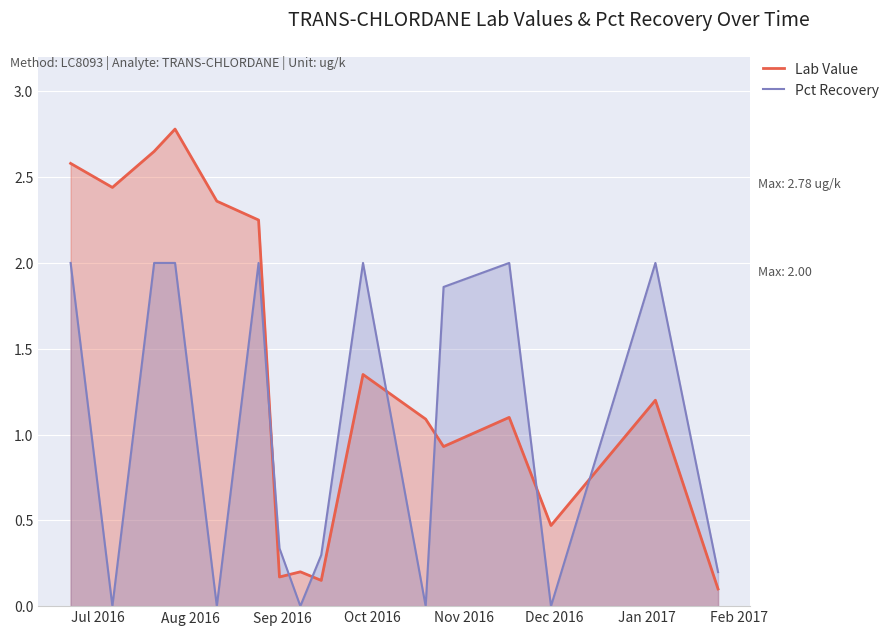

After their last crossing, which series has the higher values: Lab Value or Pct Recovery?

Pct Recovery